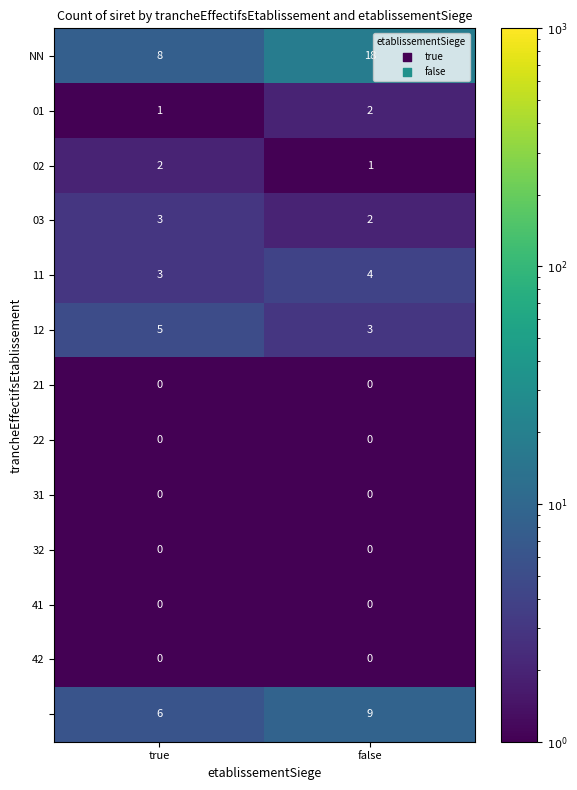

What is the total value across all series at true?

28